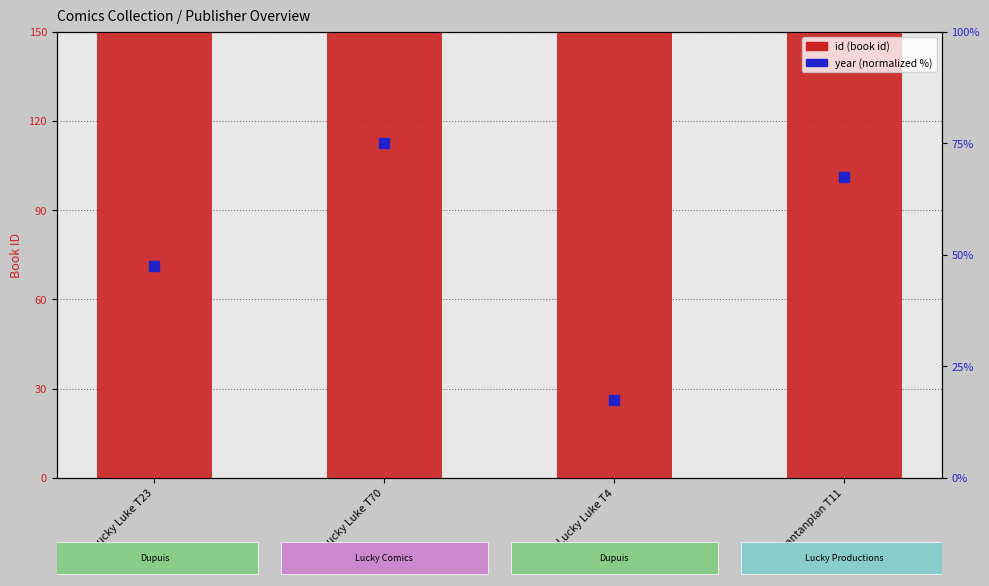

Which category has the lowest value in the id (book id) series?

Lucky Luke T23